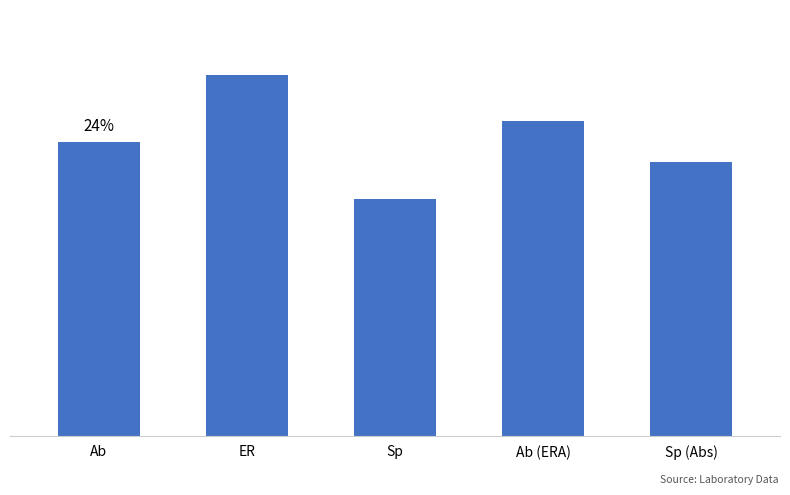

List the labels in order of value, largest first.

ER, Ab (ERA), Ab, Sp (Abs), Sp